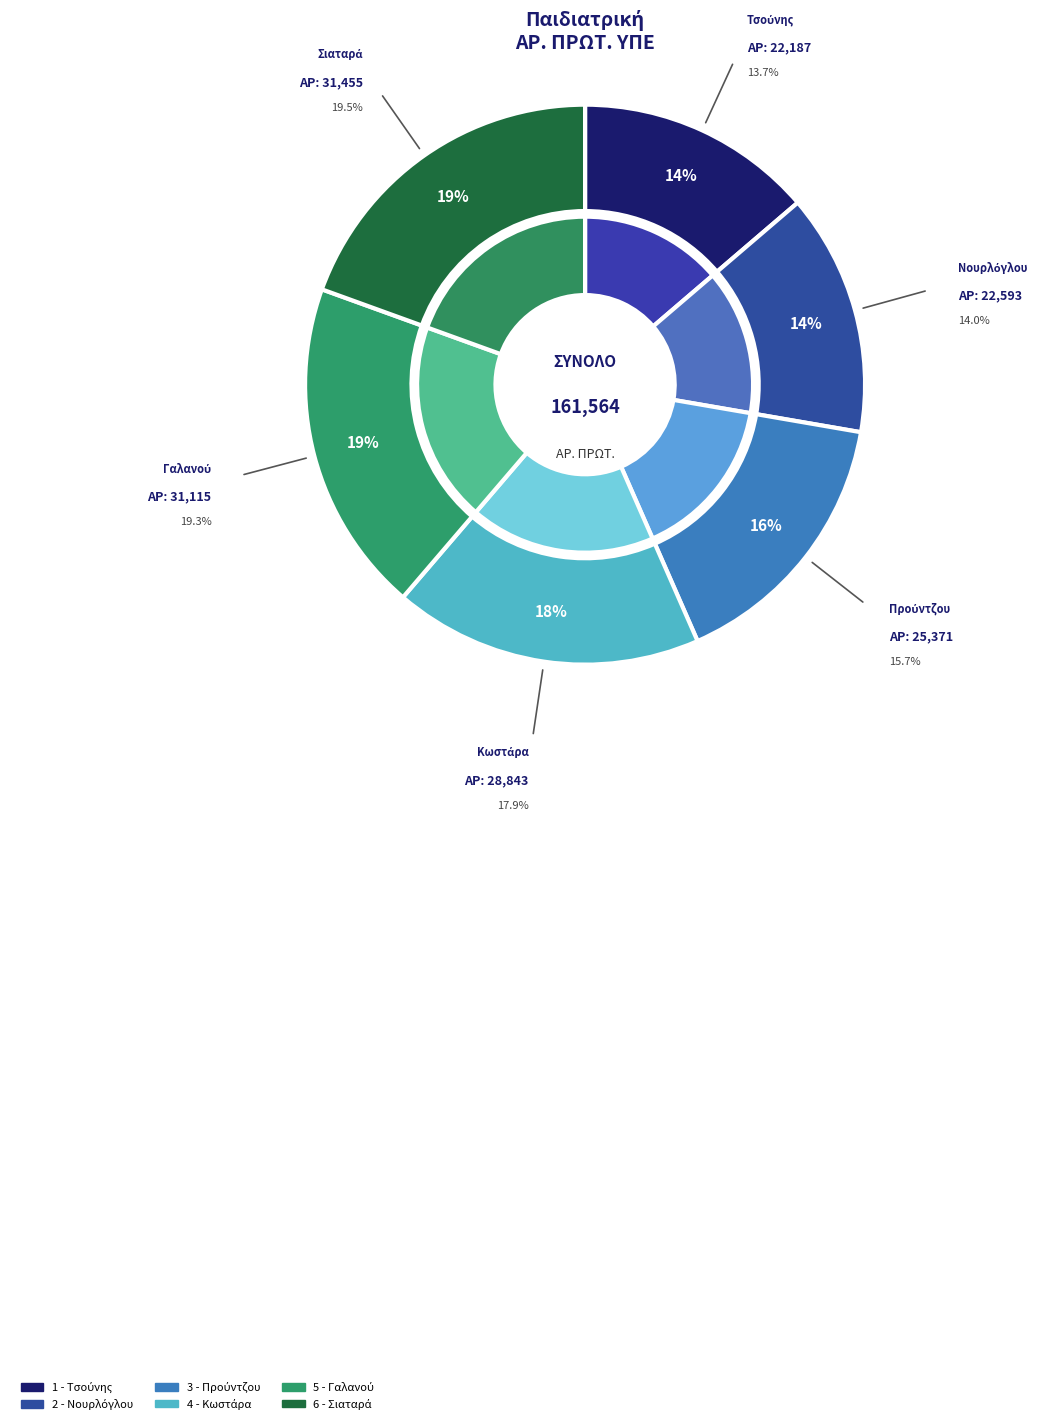

What percentage is the 6 - Σιαταρά slice, to the nearest percent?

19%